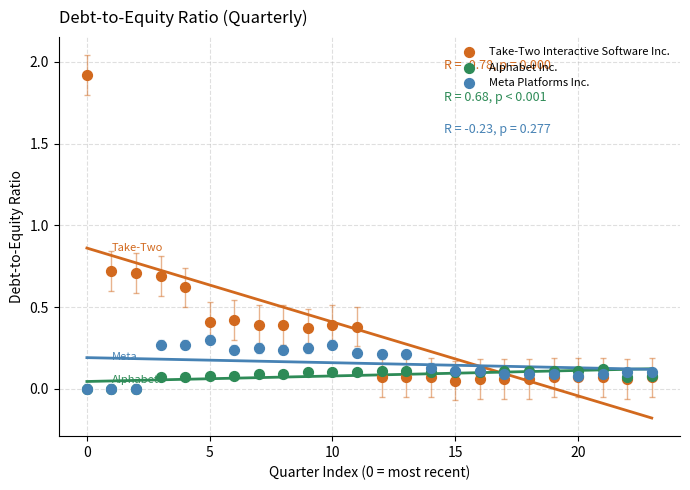

What are all the series names shown in the legend?

Take-Two Interactive Software Inc., Alphabet Inc., Meta Platforms Inc.